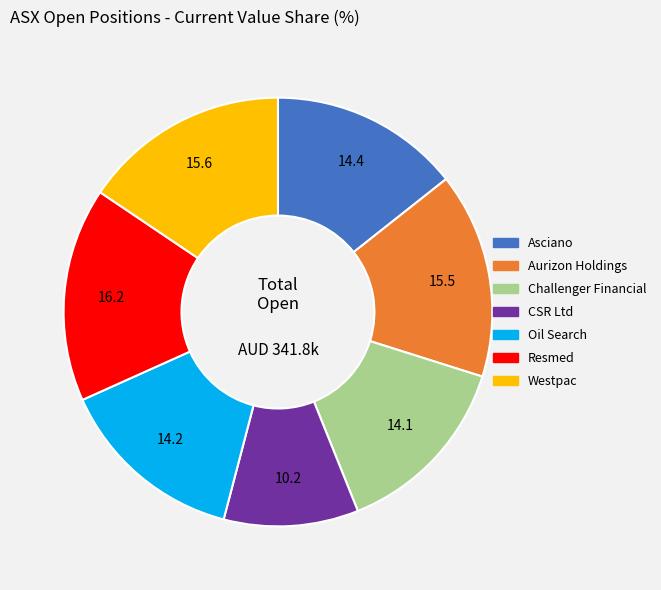

Does Resmed represent more than half of the total?

No